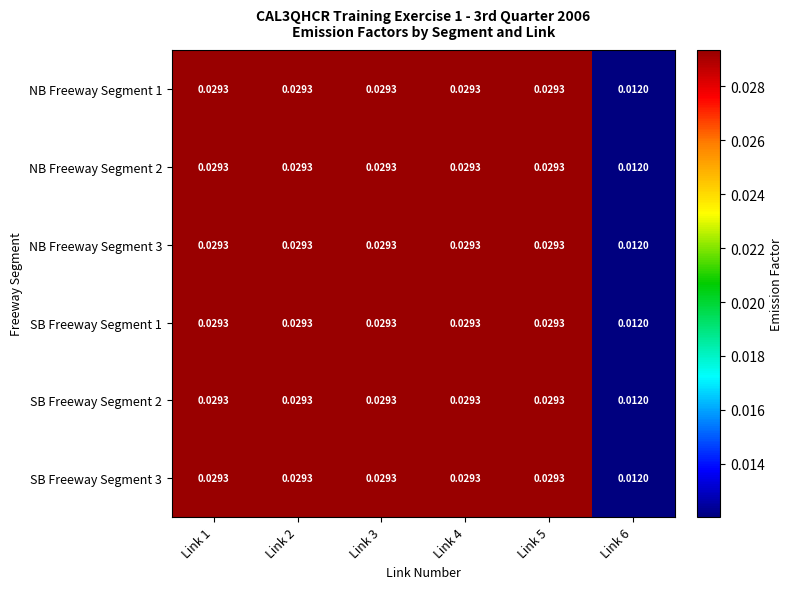

Reading left to right, what are all the values shown in this chart?

NB Freeway Segment 1: Link 1=0.0	Link 2=0.0	Link 3=0.0	Link 4=0.0	Link 5=0.0	Link 6=0.0
NB Freeway Segment 2: Link 1=0.0	Link 2=0.0	Link 3=0.0	Link 4=0.0	Link 5=0.0	Link 6=0.0
NB Freeway Segment 3: Link 1=0.0	Link 2=0.0	Link 3=0.0	Link 4=0.0	Link 5=0.0	Link 6=0.0
SB Freeway Segment 1: Link 1=0.0	Link 2=0.0	Link 3=0.0	Link 4=0.0	Link 5=0.0	Link 6=0.0
SB Freeway Segment 2: Link 1=0.0	Link 2=0.0	Link 3=0.0	Link 4=0.0	Link 5=0.0	Link 6=0.0
SB Freeway Segment 3: Link 1=0.0	Link 2=0.0	Link 3=0.0	Link 4=0.0	Link 5=0.0	Link 6=0.0